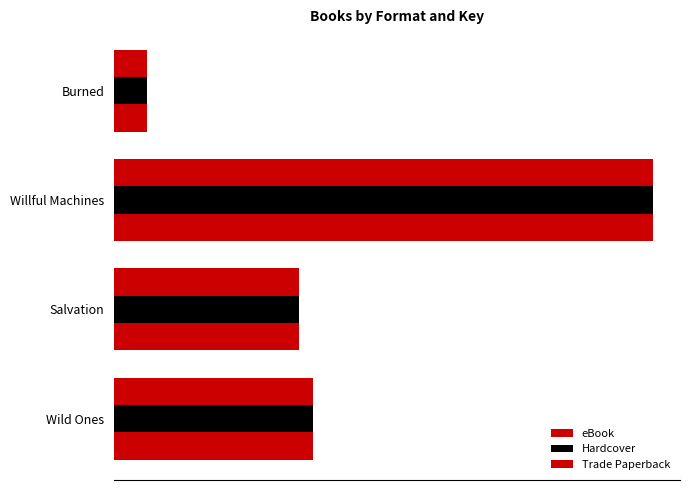

Which series has the widest spread of values?

eBook